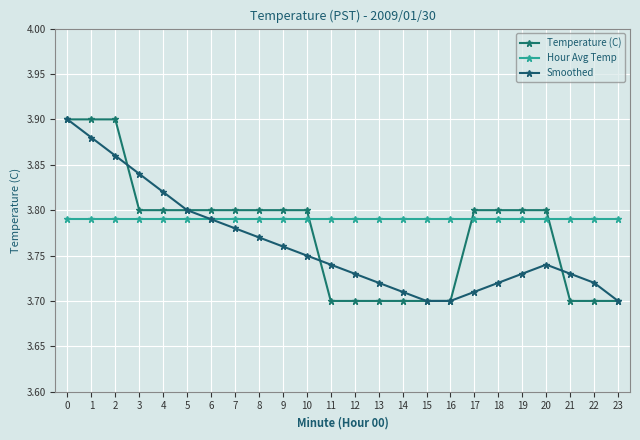

Reading left to right, list all the values displayed in this chart.

Temperature (C): 0=3.9	1=3.9	2=3.9	3=3.8	4=3.8	5=3.8	6=3.8	7=3.8	8=3.8	9=3.8	10=3.8	11=3.7	12=3.7	13=3.7	14=3.7	15=3.7	16=3.7	17=3.8	18=3.8	19=3.8	20=3.8	21=3.7	22=3.7	23=3.7
Hour Avg Temp: 0=3.8	1=3.8	2=3.8	3=3.8	4=3.8	5=3.8	6=3.8	7=3.8	8=3.8	9=3.8	10=3.8	11=3.8	12=3.8	13=3.8	14=3.8	15=3.8	16=3.8	17=3.8	18=3.8	19=3.8	20=3.8	21=3.8	22=3.8	23=3.8
Smoothed: 0=3.9	1=3.9	2=3.9	3=3.8	4=3.8	5=3.8	6=3.8	7=3.8	8=3.8	9=3.8	10=3.8	11=3.7	12=3.7	13=3.7	14=3.7	15=3.7	16=3.7	17=3.7	18=3.7	19=3.7	20=3.7	21=3.7	22=3.7	23=3.7